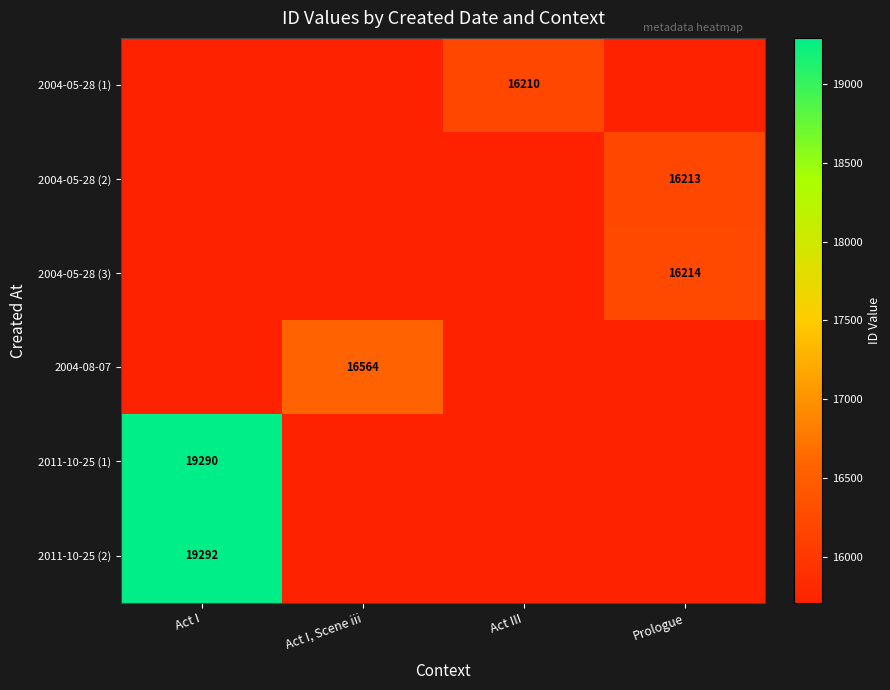

How many data points does each series have?

4